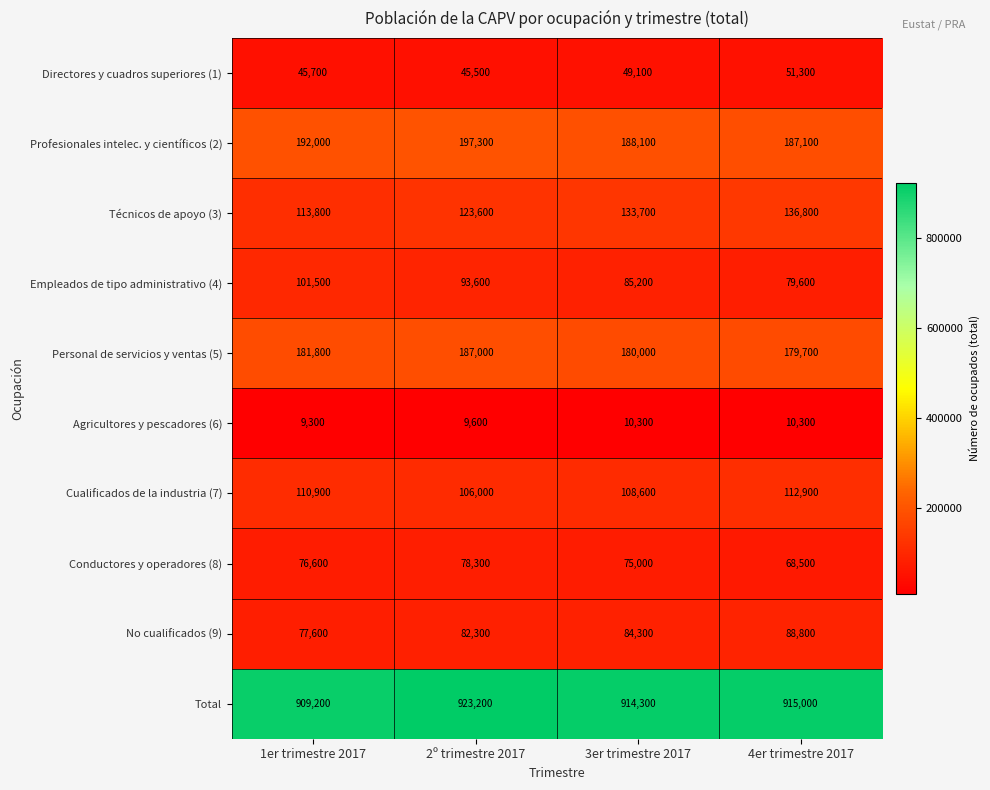

What is the sum of the Profesionales intelec. y científicos (2) values at 1er trimestre 2017 and 3er trimestre 2017?

380100